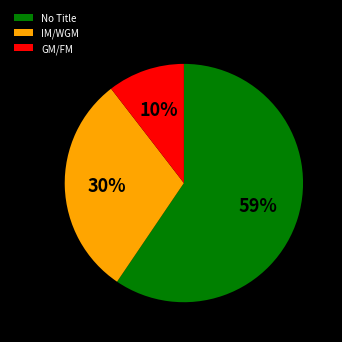

Which slice represents more than half of the pie?

No Title